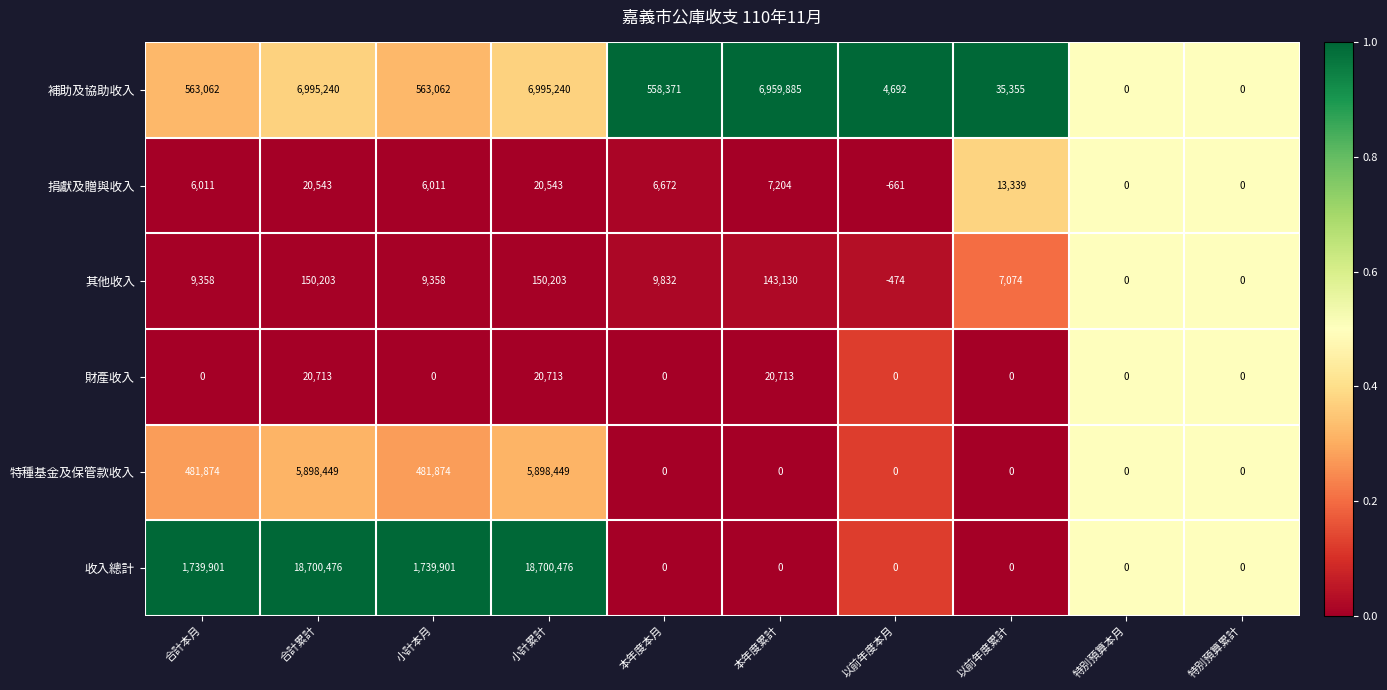

The value of 捐獻及贈與收入 at 合計累計 is 29814. True or false?

False